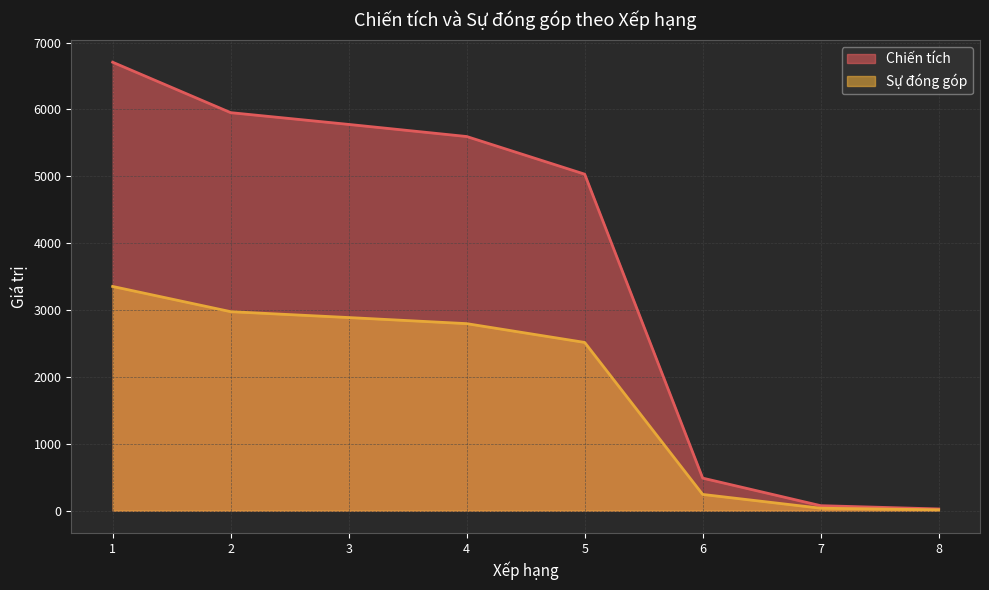

Reading left to right, what are all the values shown in this chart?

Chiến tích: 6706	5952	5776	5595	5032	487	75	26
Sự đóng góp: 3353	2976	2888	2797	2516	243	37	13